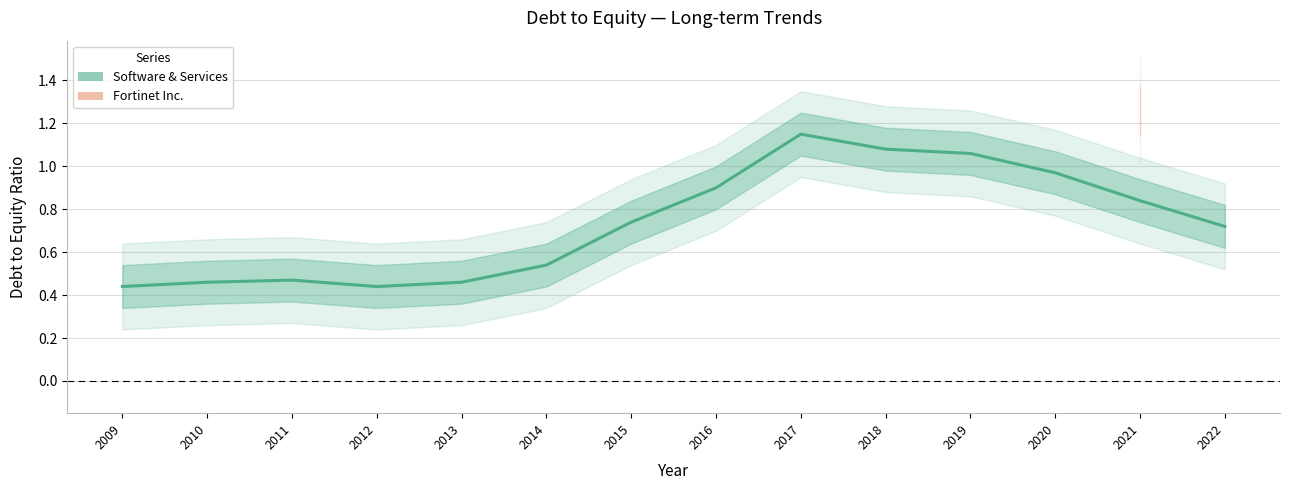

How many categories are shown in the chart?

14